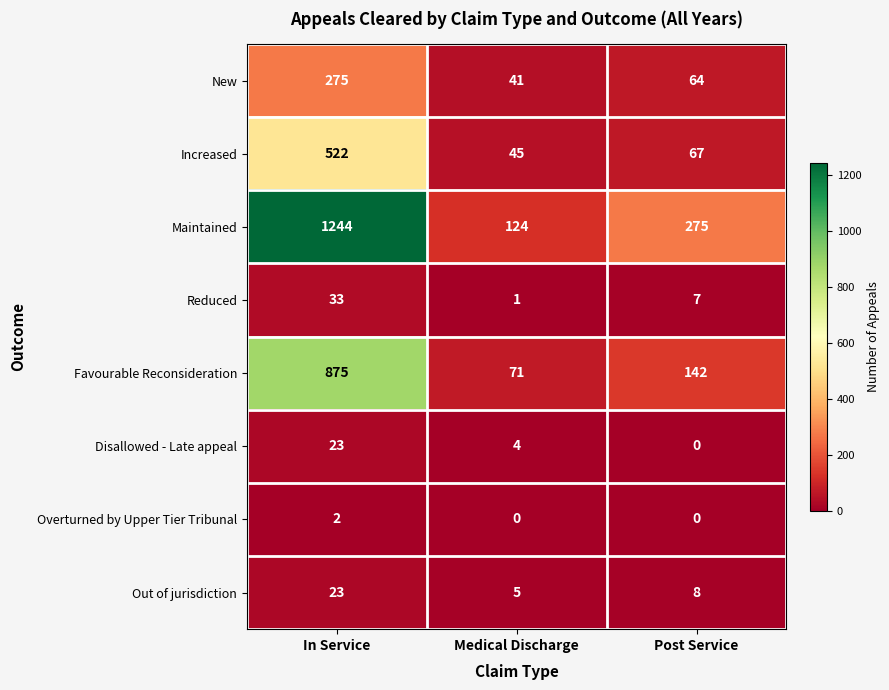

Reading left to right, list all the values displayed in this chart.

New: 275	41	64
Increased: 522	45	67
Maintained: 1244	124	275
Reduced: 33	1	7
Favourable Reconsideration: 875	71	142
Disallowed - Late appeal: 23	4	0
Overturned by Upper Tier Tribunal: 2	0	0
Out of jurisdiction: 23	5	8